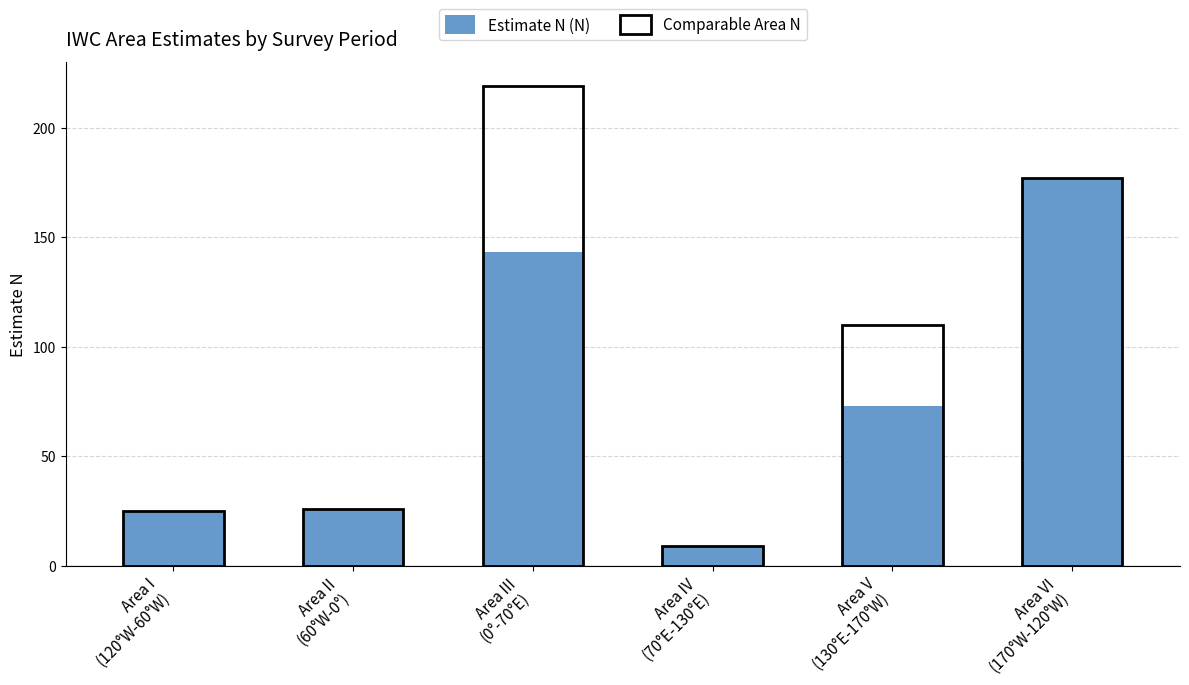

What is the value of the Estimate N (N) bar at the 5th from the left?

73